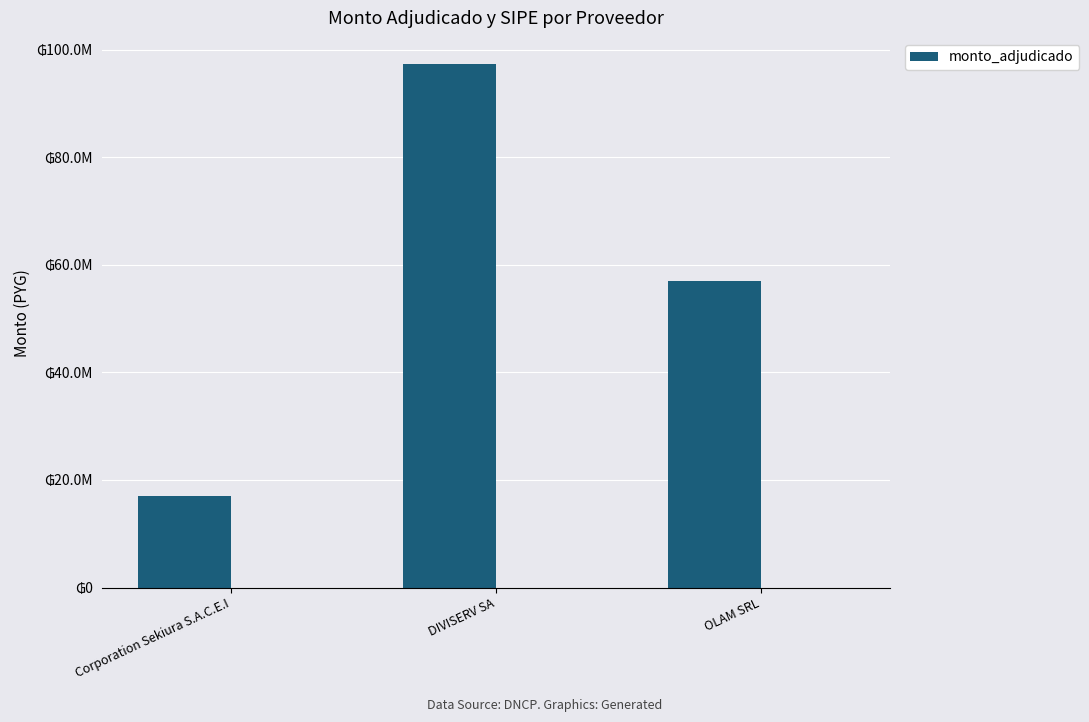

What is the label of the 3rd bar from the right?

Corporation Sekiura S.A.C.E.I